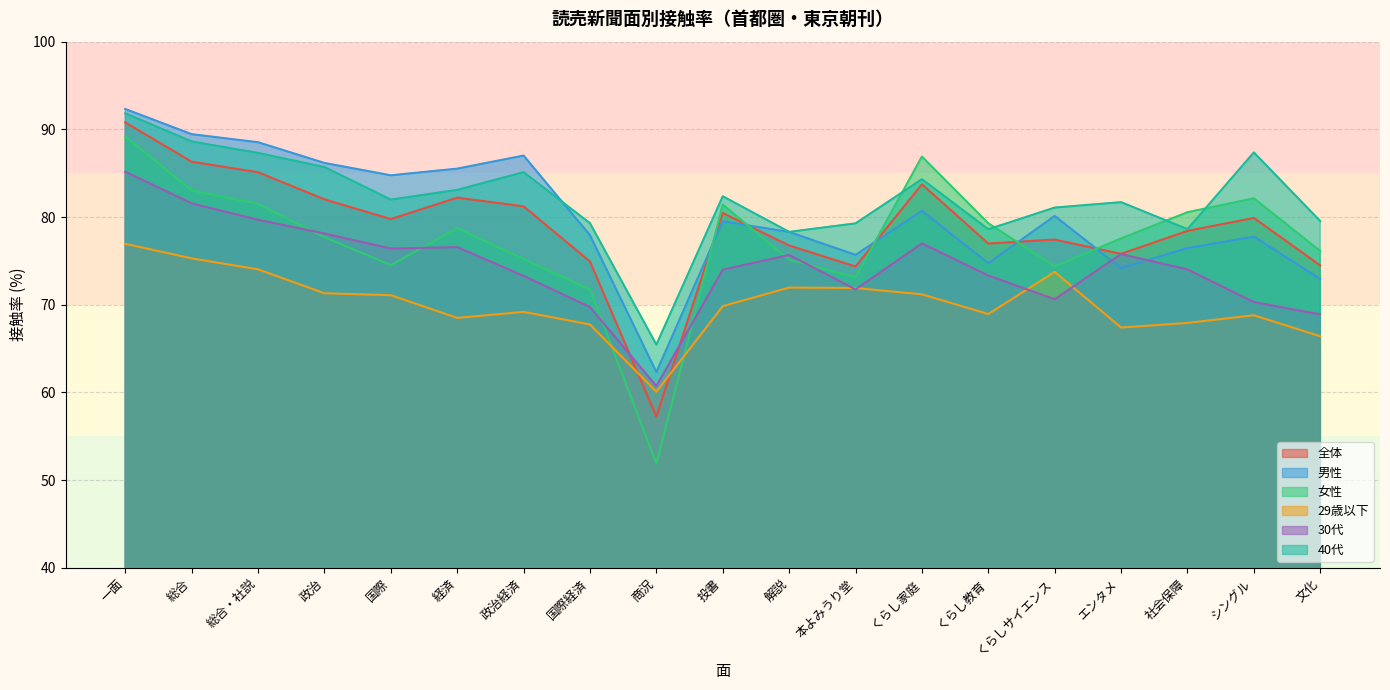

At how many categories does at least one series exceed 89?

2